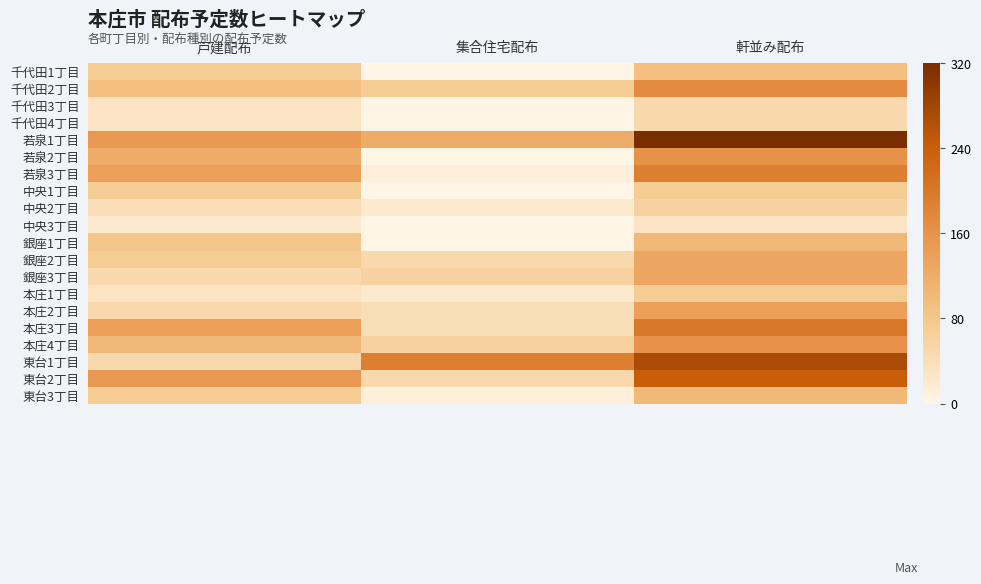

At 集合住宅配布, list the series in order from smallest to largest.

千代田1丁目, 千代田3丁目, 千代田4丁目, 若泉2丁目, 中央1丁目, 中央3丁目, 銀座1丁目, 若泉3丁目, 東台3丁目, 中央2丁目, 本庄1丁目, 本庄2丁目, 本庄3丁目, 銀座2丁目, 東台2丁目, 銀座3丁目, 本庄4丁目, 千代田2丁目, 若泉1丁目, 東台1丁目